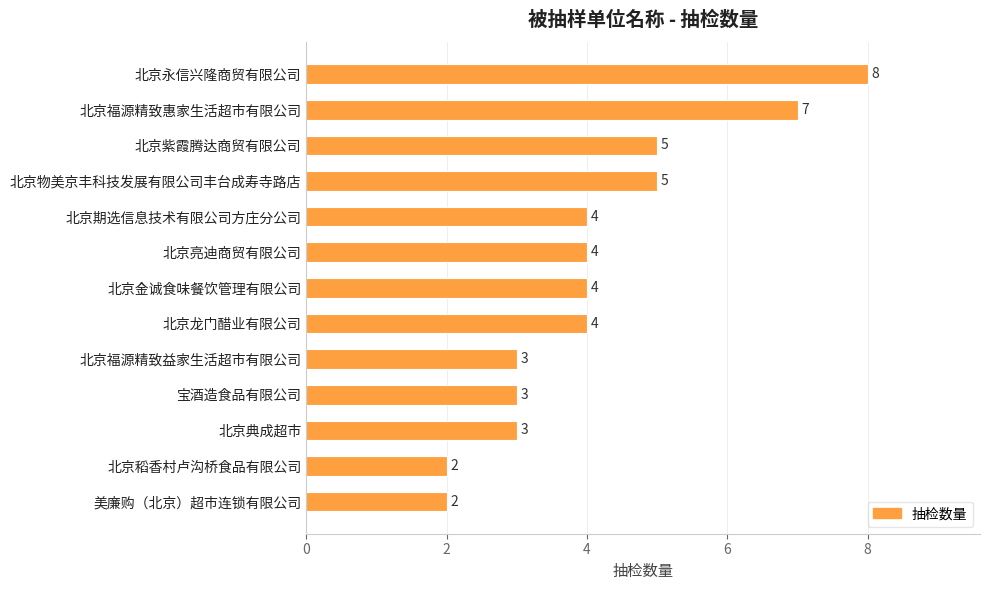

Reading bottom to top, list all the values displayed in this chart.

美廉购（北京）超市连锁有限公司=2	北京稻香村卢沟桥食品有限公司=2	北京典成超市=3	宝酒造食品有限公司=3	北京福源精致益家生活超市有限公司=3	北京龙门醋业有限公司=4	北京金诚食味餐饮管理有限公司=4	北京亮迪商贸有限公司=4	北京期选信息技术有限公司方庄分公司=4	北京物美京丰科技发展有限公司丰台成寿寺路店=5	北京紫霞腾达商贸有限公司=5	北京福源精致惠家生活超市有限公司=7	北京永信兴隆商贸有限公司=8